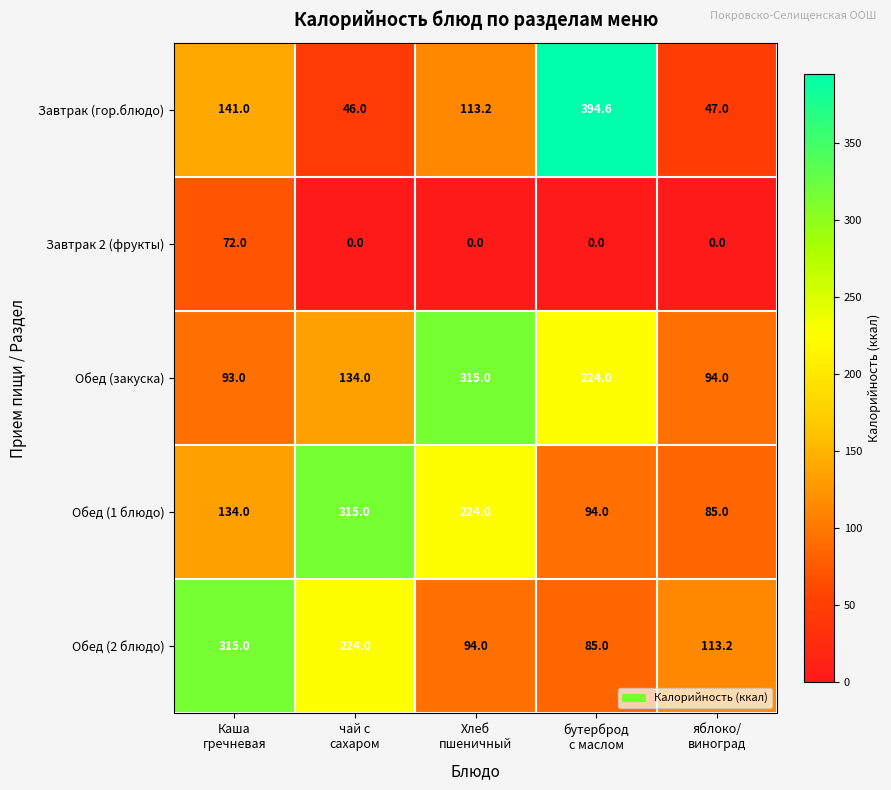

Rank the series at бутерброд
с маслом from highest to lowest value.

Завтрак (гор.блюдо), Обед (закуска), Обед (1 блюдо), Обед (2 блюдо), Завтрак 2 (фрукты)